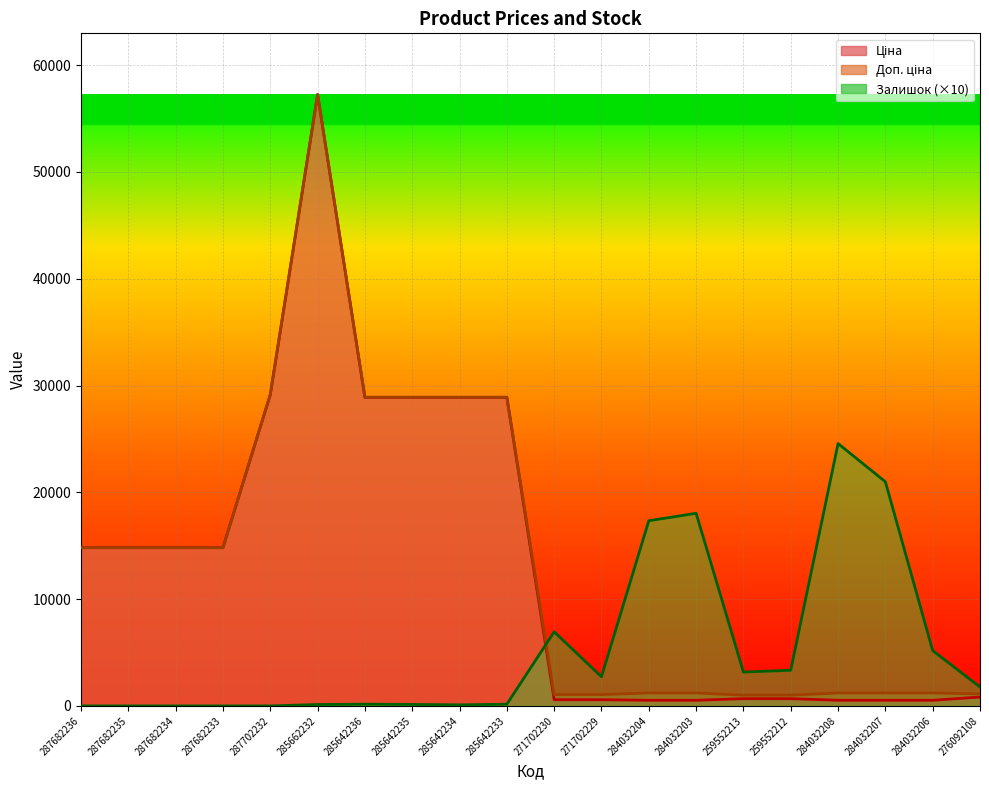

At how many categories does at least one series exceed 40792?

1